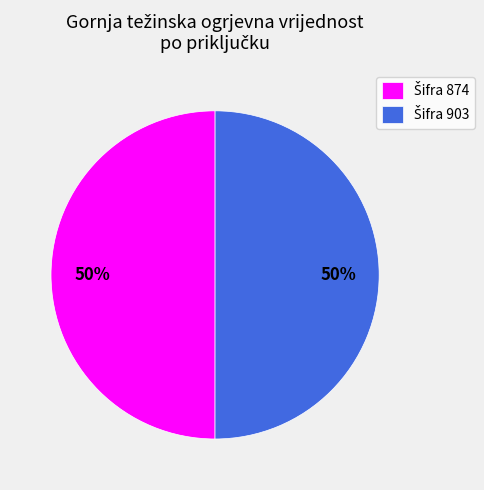

To the nearest percent, what is the average slice percentage?

50%